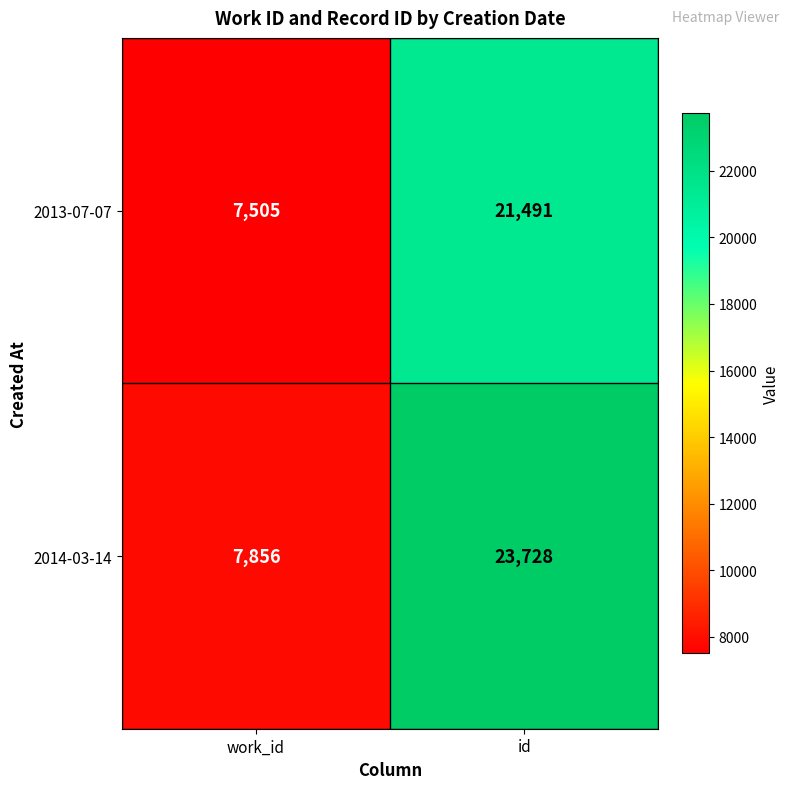

Between work_id and id, which series saw the biggest shift?

2014-03-14